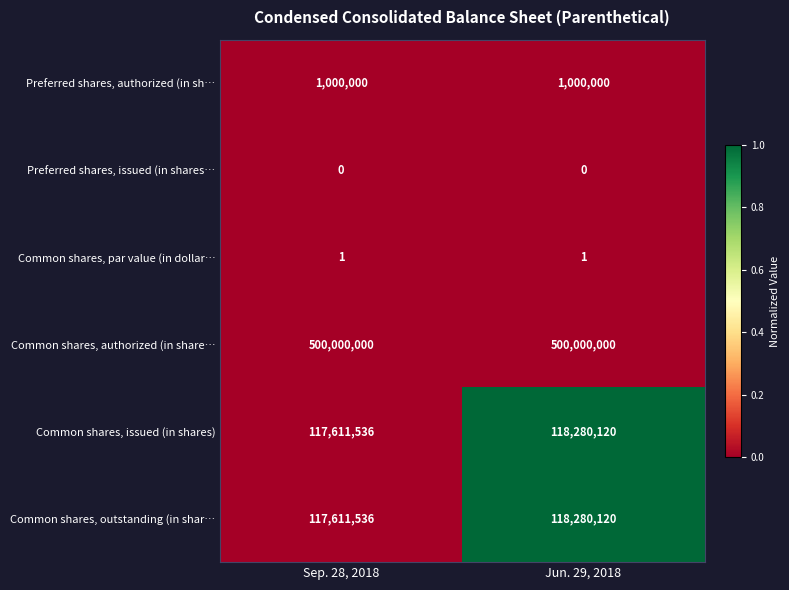

At which category is the sum across all series the highest?

Jun. 29, 2018